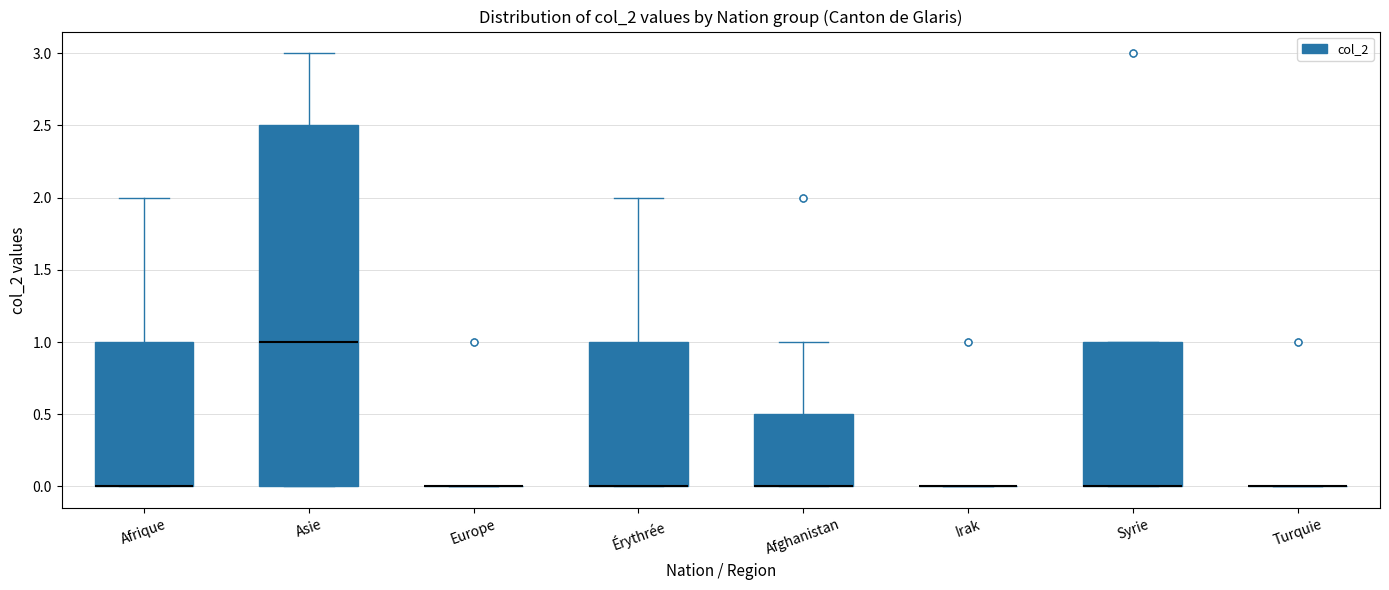

Comparing the boxes themselves (not the whiskers), which one is the tallest?

Asie